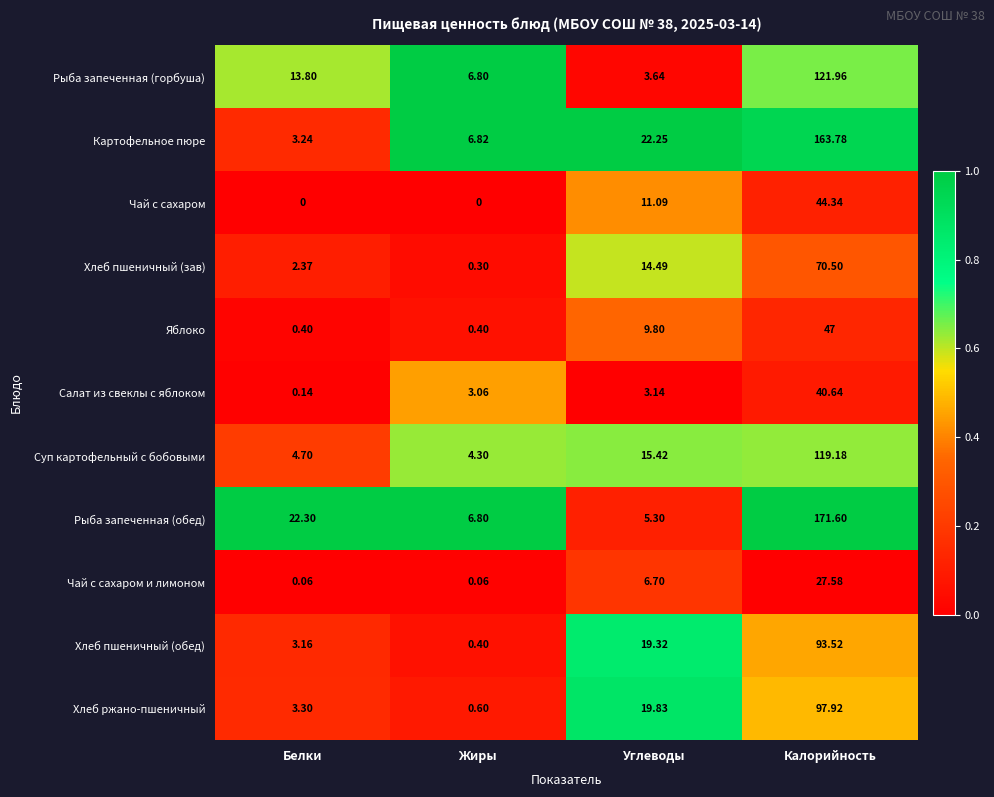

At which category does the chart reach its peak across all series?

Калорийность